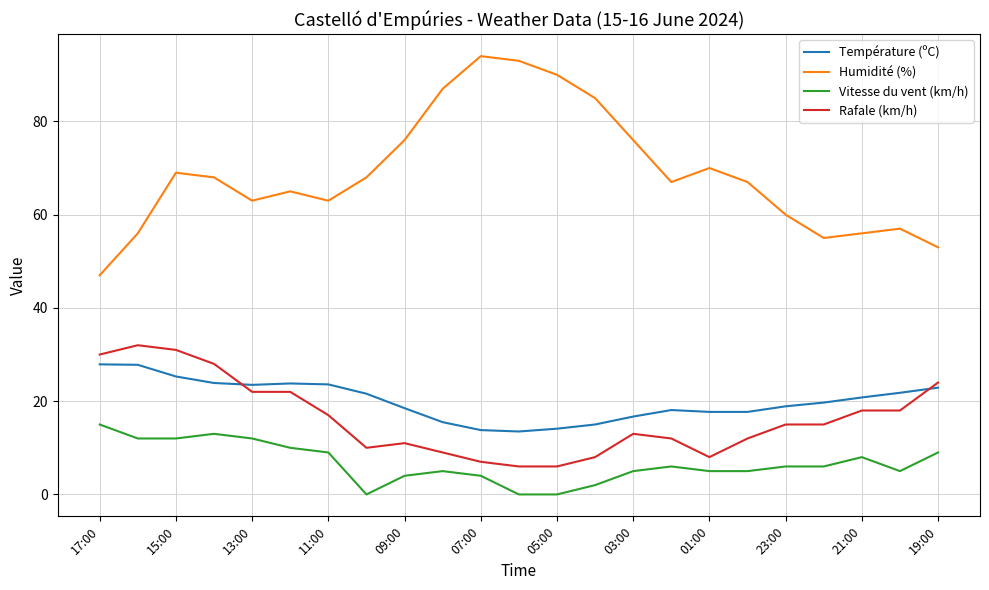

True or false: Vitesse du vent (km/h) and Rafale (km/h) cross at least once.

False